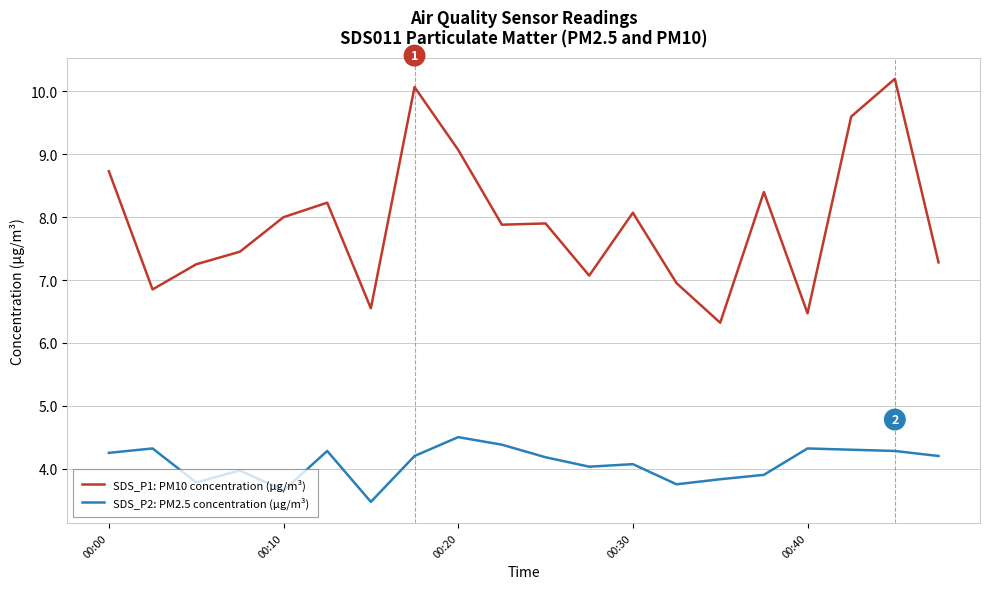

True or false: SDS_P2: PM2.5 concentration (µg/m³) and SDS_P1: PM10 concentration (µg/m³) intersect in this chart.

False